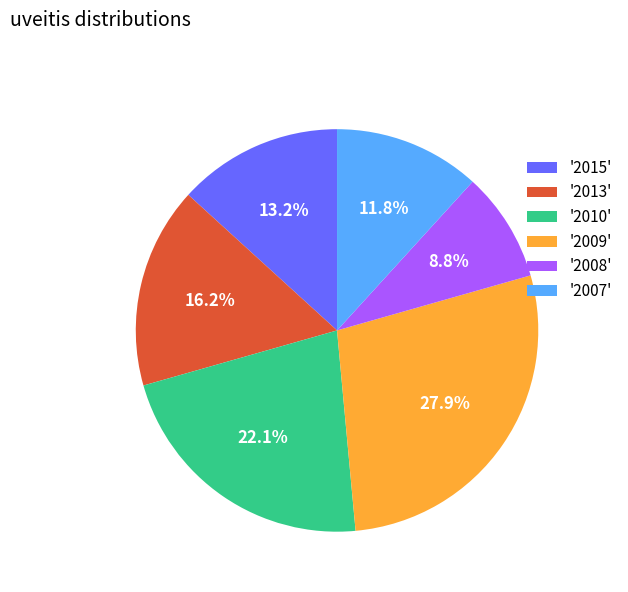

How many slices are in this pie chart?

6